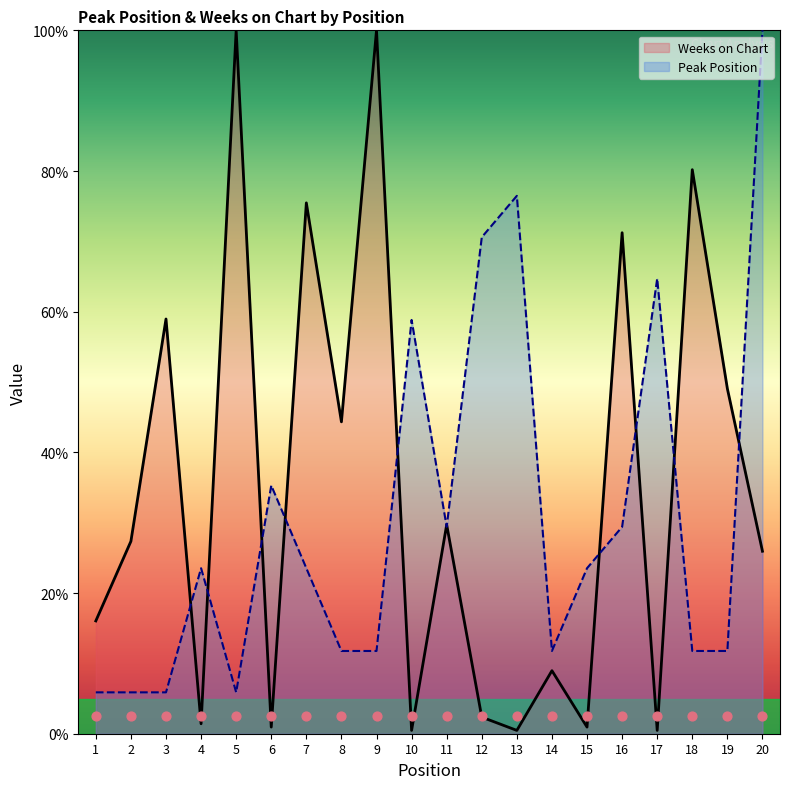

What are all the series names shown in the legend?

Peak Position, Weeks on Chart